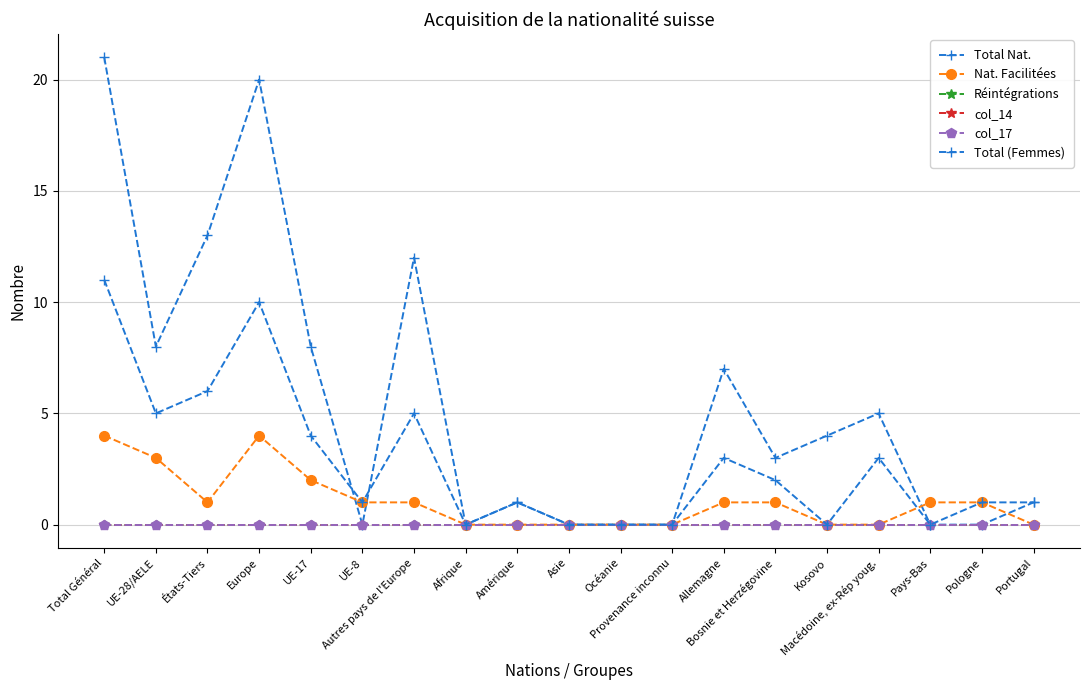

What are all the series names shown in the legend?

Total Nat., Nat. Facilitées, Réintégrations, col_14, col_17, Total (Femmes)